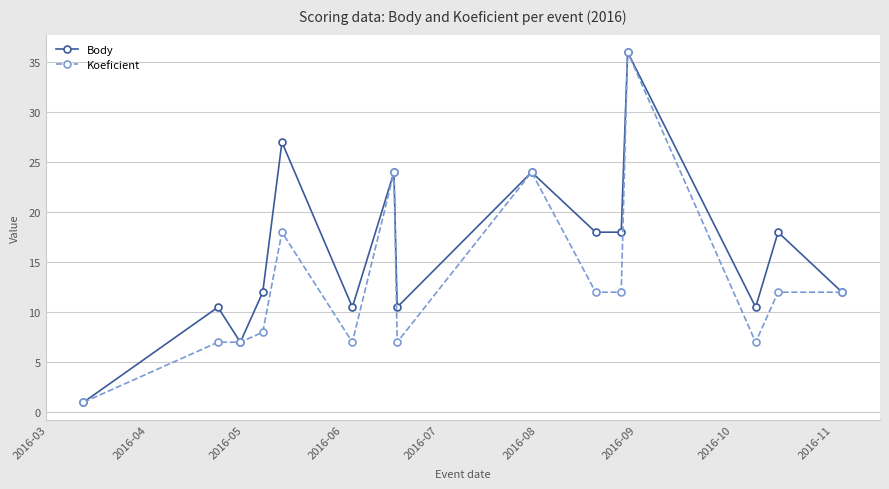

Rank the series by their average value, from lowest to highest.

Koeficient, Body